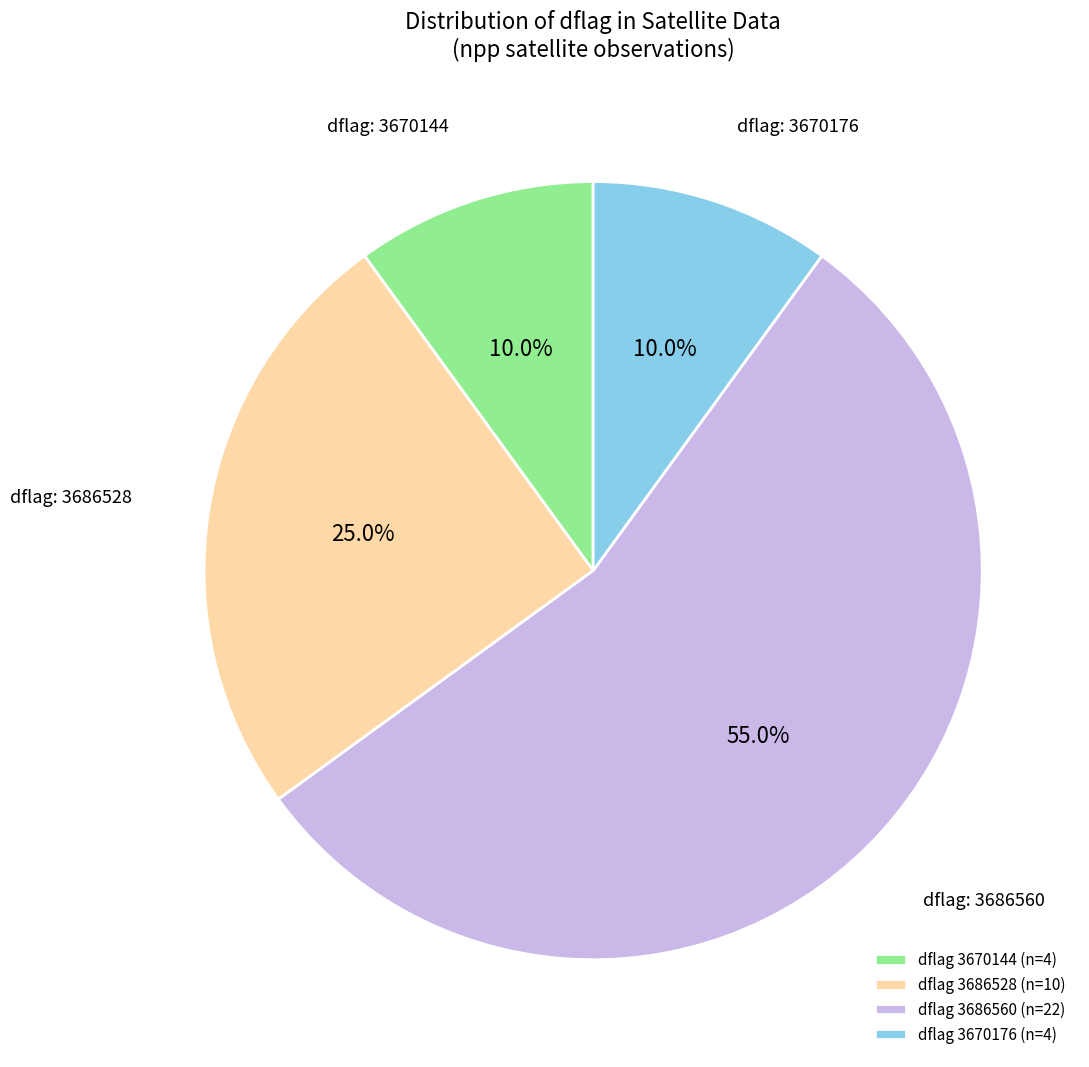

What is the largest slice in the pie chart?

dflag 3686560 (n=22)